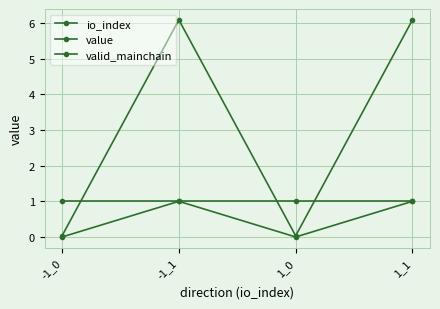

Reading left to right, transcribe all the data shown in this chart.

io_index: 0.0	1.0	0.0	1.0
value: 0.0	6.1	0.0	6.1
valid_mainchain: 1.0	1.0	1.0	1.0